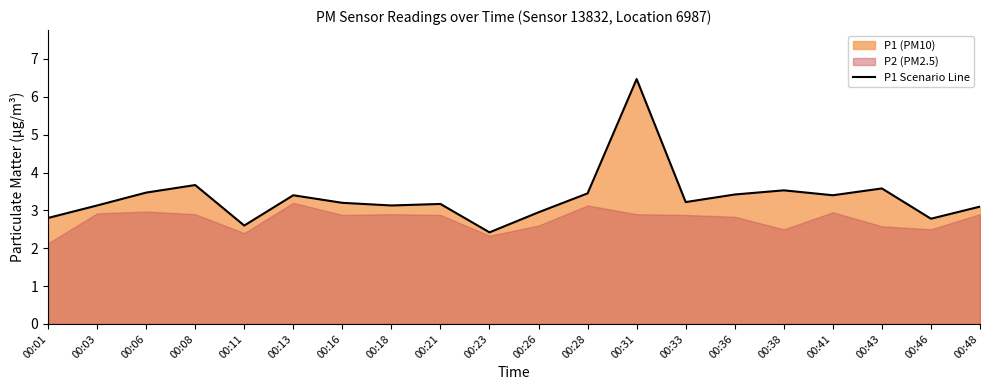

At which category does the data reach its first local peak?

00:08